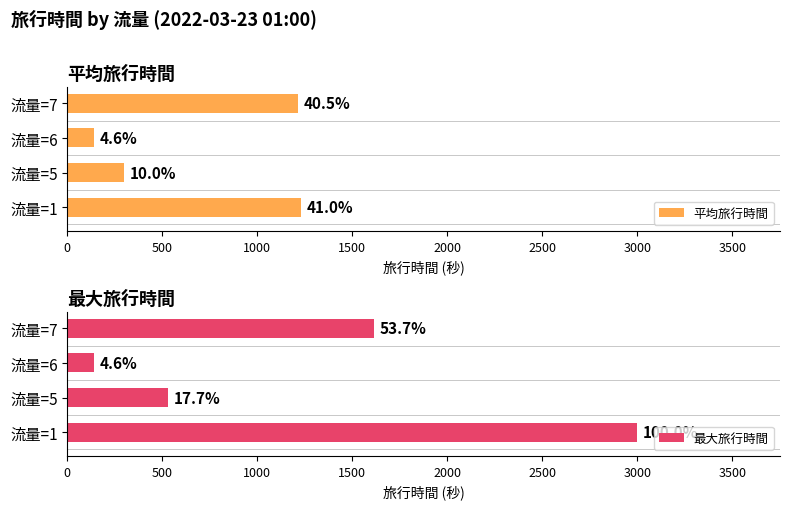

What are all the series names shown in the legend?

平均旅行時間, 最大旅行時間